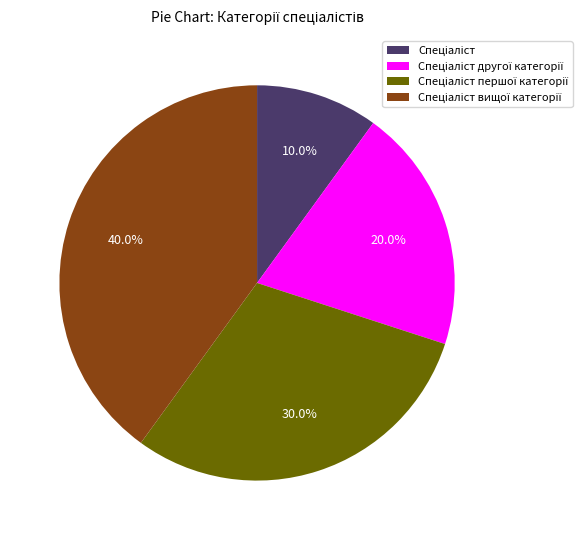

Is there any slice that represents more than half of the pie?

No